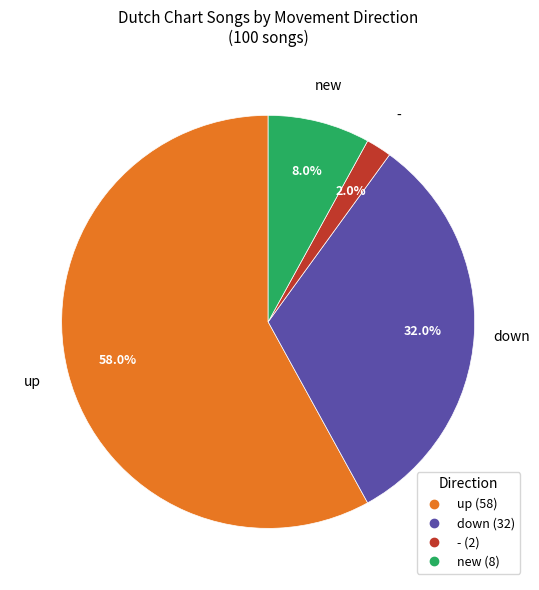

How many segments does this pie chart have?

4